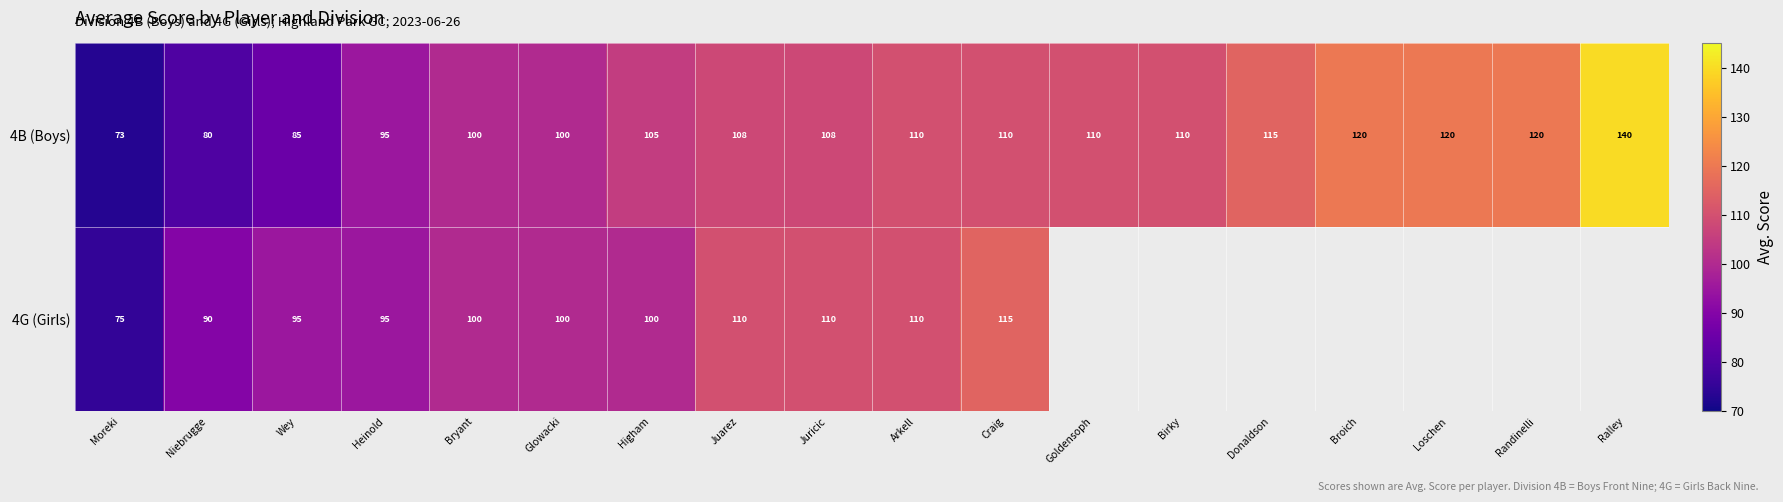

What is the maximum value shown in the chart?

140.0